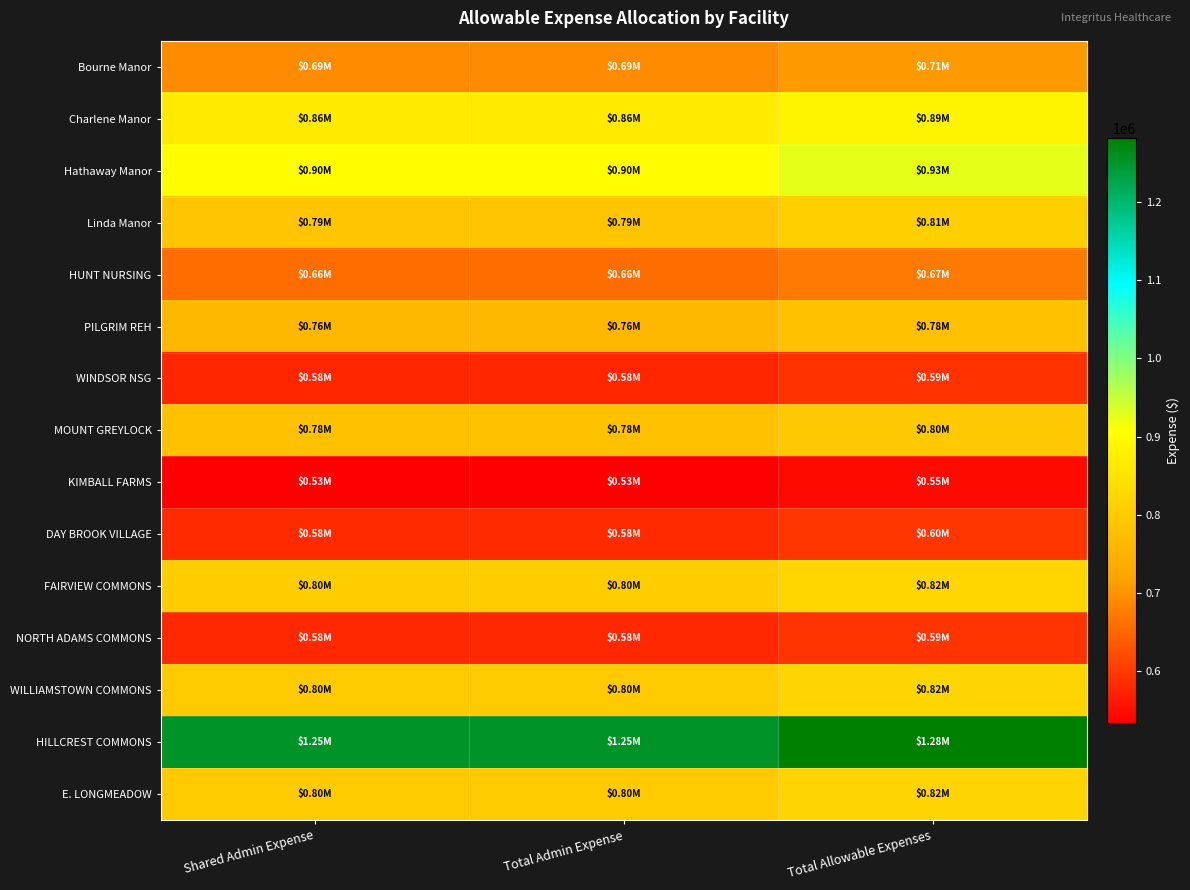

Reading left to right, extract all data points from this chart.

Bourne Manor: Shared Admin Expense=692164	Total Admin Expense=692164	Total Allowable Expenses=708703
Charlene Manor: Shared Admin Expense=864943	Total Admin Expense=864943	Total Allowable Expenses=885611
Hathaway Manor: Shared Admin Expense=904957	Total Admin Expense=904957	Total Allowable Expenses=926581
Linda Manor: Shared Admin Expense=790783	Total Admin Expense=790783	Total Allowable Expenses=809679
HUNT NURSING: Shared Admin Expense=658191	Total Admin Expense=658191	Total Allowable Expenses=673919
PILGRIM REH: Shared Admin Expense=761619	Total Admin Expense=761619	Total Allowable Expenses=779818
WINDSOR NSG: Shared Admin Expense=577732	Total Admin Expense=577732	Total Allowable Expenses=591537
MOUNT GREYLOCK: Shared Admin Expense=779595	Total Admin Expense=779595	Total Allowable Expenses=798224
KIMBALL FARMS: Shared Admin Expense=533843	Total Admin Expense=533843	Total Allowable Expenses=546599
DAY BROOK VILLAGE: Shared Admin Expense=582336	Total Admin Expense=582336	Total Allowable Expenses=596251
FAIRVIEW COMMONS: Shared Admin Expense=804525	Total Admin Expense=804525	Total Allowable Expenses=823749
NORTH ADAMS COMMONS: Shared Admin Expense=580490	Total Admin Expense=580490	Total Allowable Expenses=594361
WILLIAMSTOWN COMMONS: Shared Admin Expense=802029	Total Admin Expense=802029	Total Allowable Expenses=821194
HILLCREST COMMONS: Shared Admin Expense=1252094	Total Admin Expense=1252094	Total Allowable Expenses=1282014
E. LONGMEADOW: Shared Admin Expense=800915	Total Admin Expense=800915	Total Allowable Expenses=820053